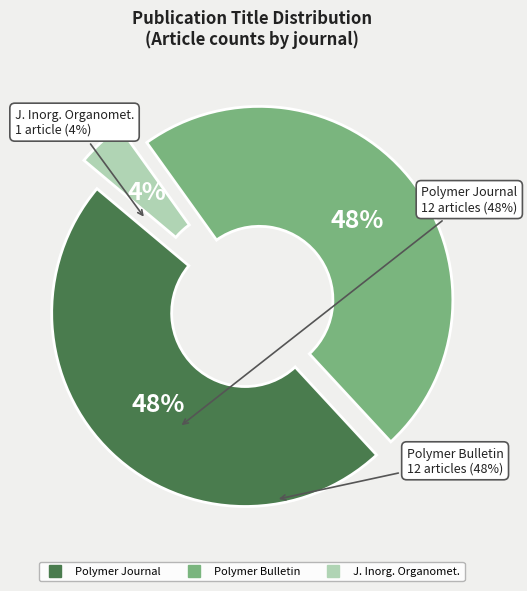

To the nearest percent, what is the average slice percentage?

33%